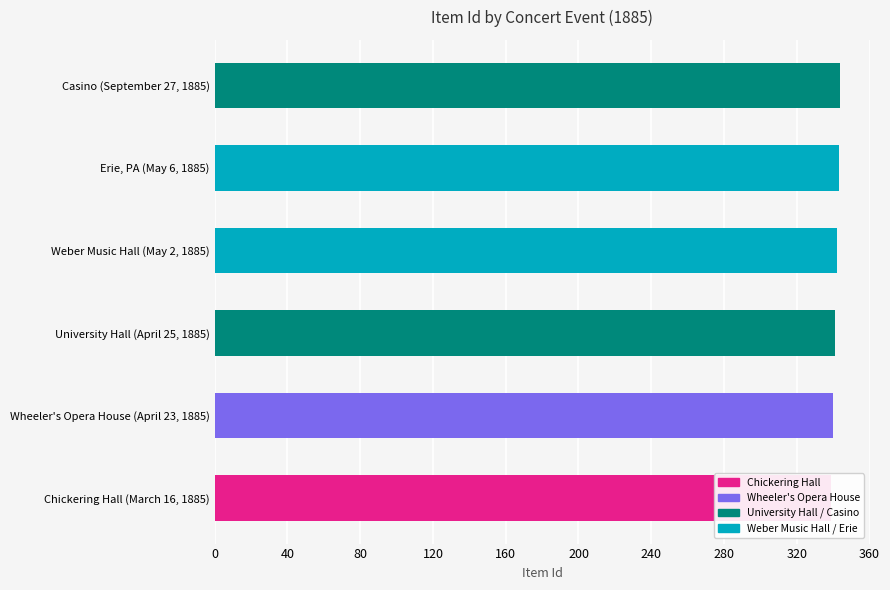

Reading left to right, list all the values displayed in this chart.

339	340	341	342	343	344